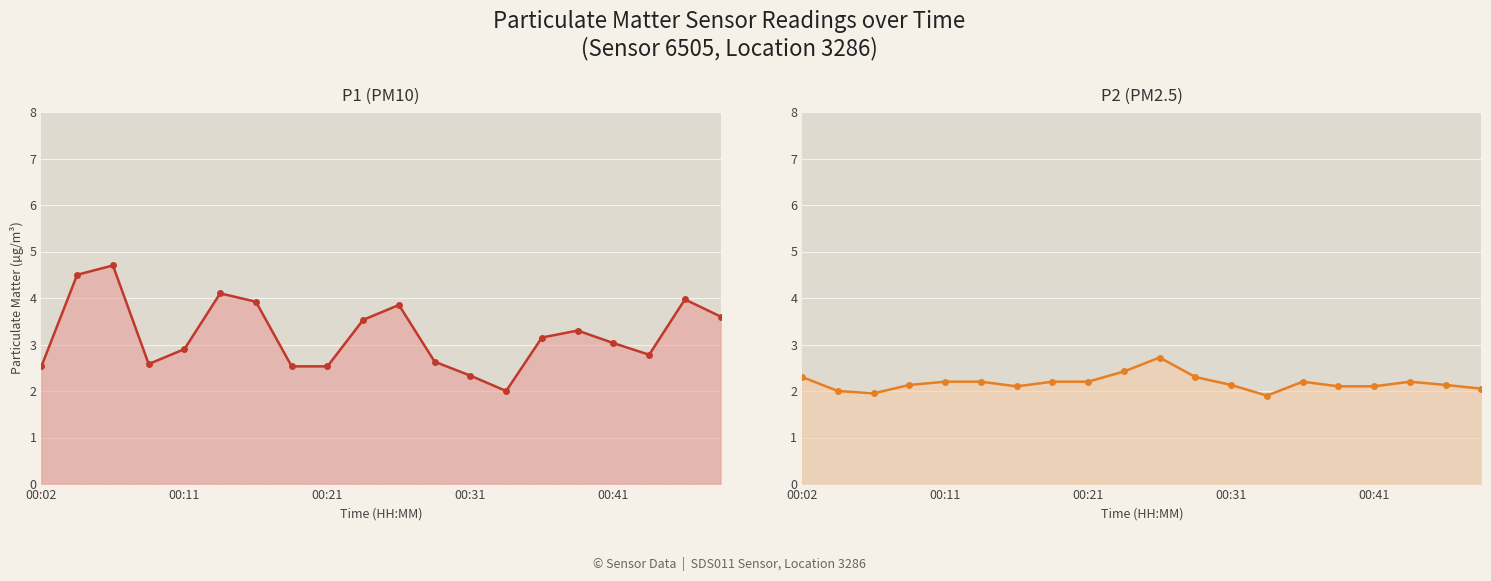

What is the value of the P1 (PM10) point at the 5th from the left?

2.9